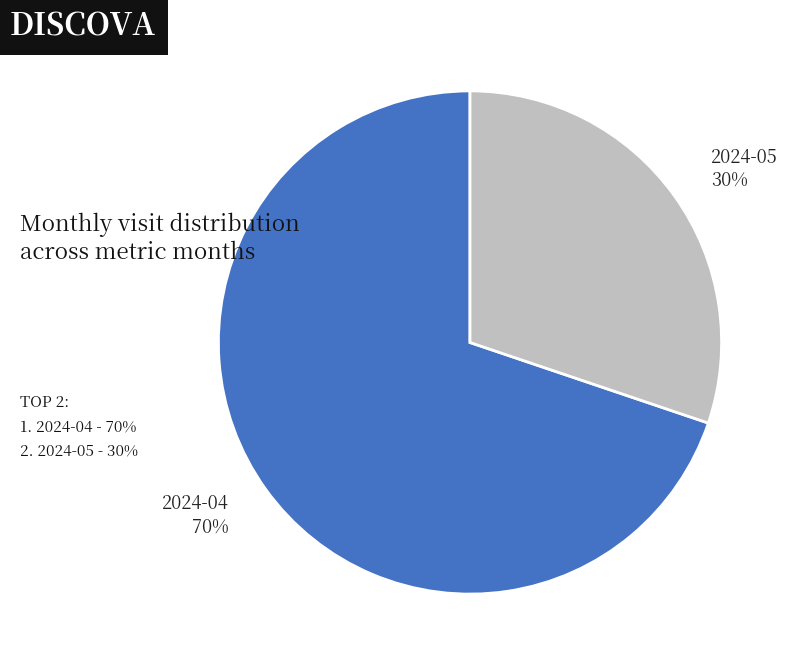

The 2024-04 slice represents 70% of the pie. True or false?

True